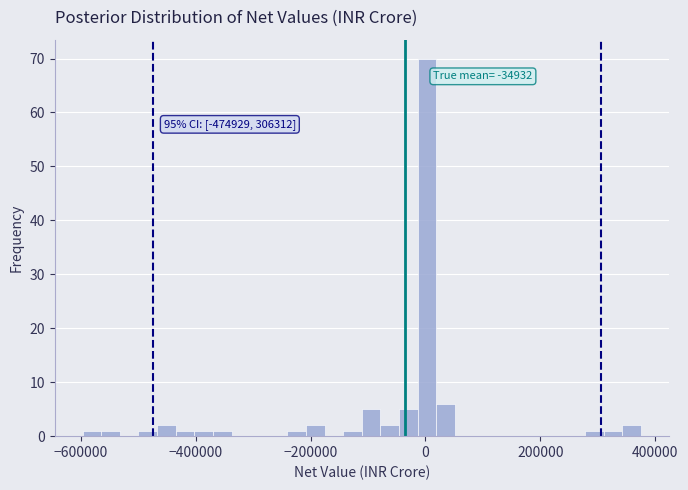

Around what value on the x-axis is the tallest bar? Give the approximate position of its centre, as read against the axis.

0